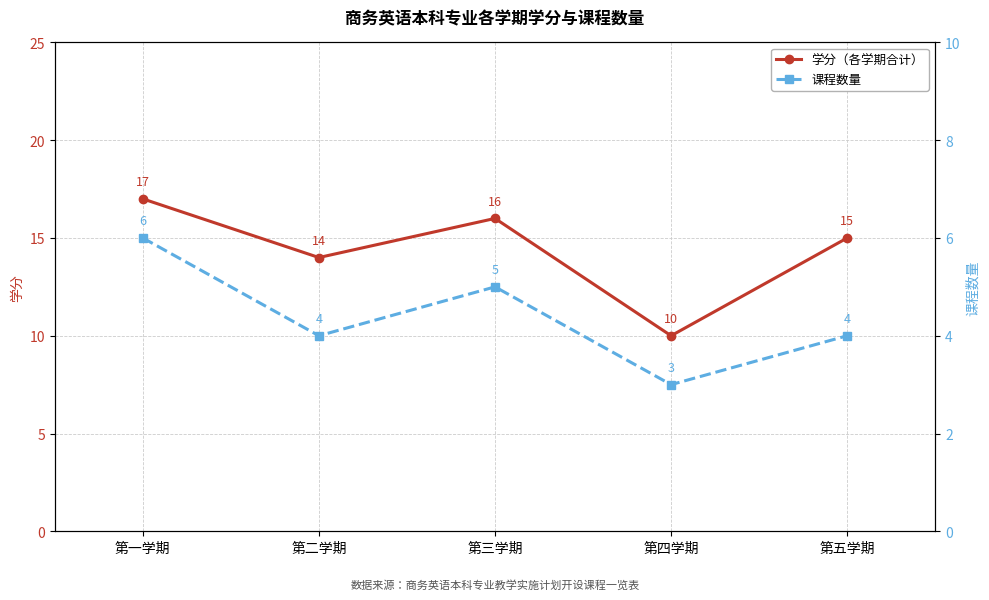

How many 学分（各学期合计） values are between 14 and 16?

3